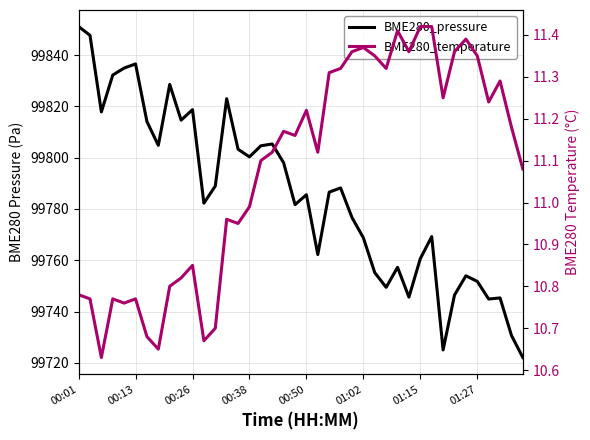

Is it true that BME280_pressure equals 99762.2 at 21?

True